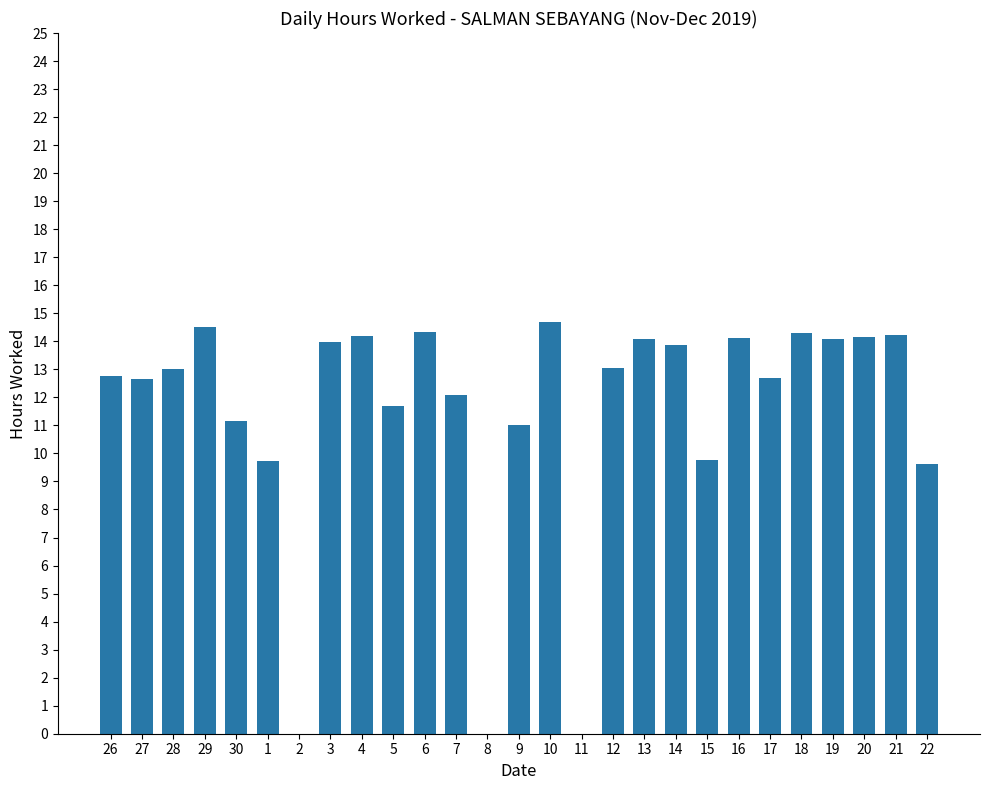

Where does the data first go above 13?

28